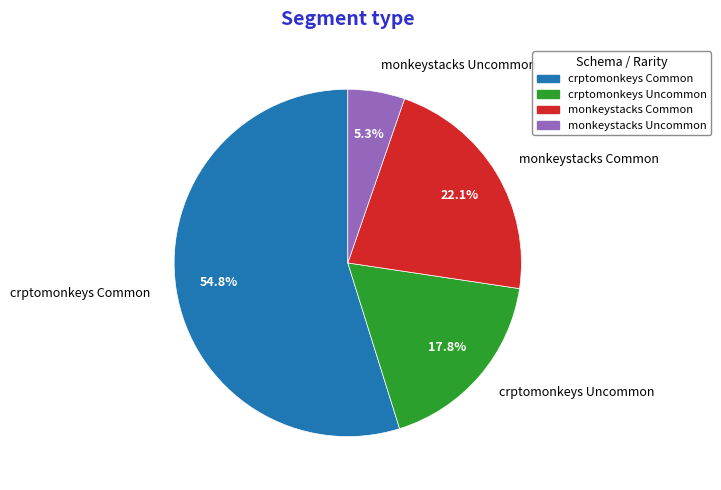

Count the number of slices in the pie.

4